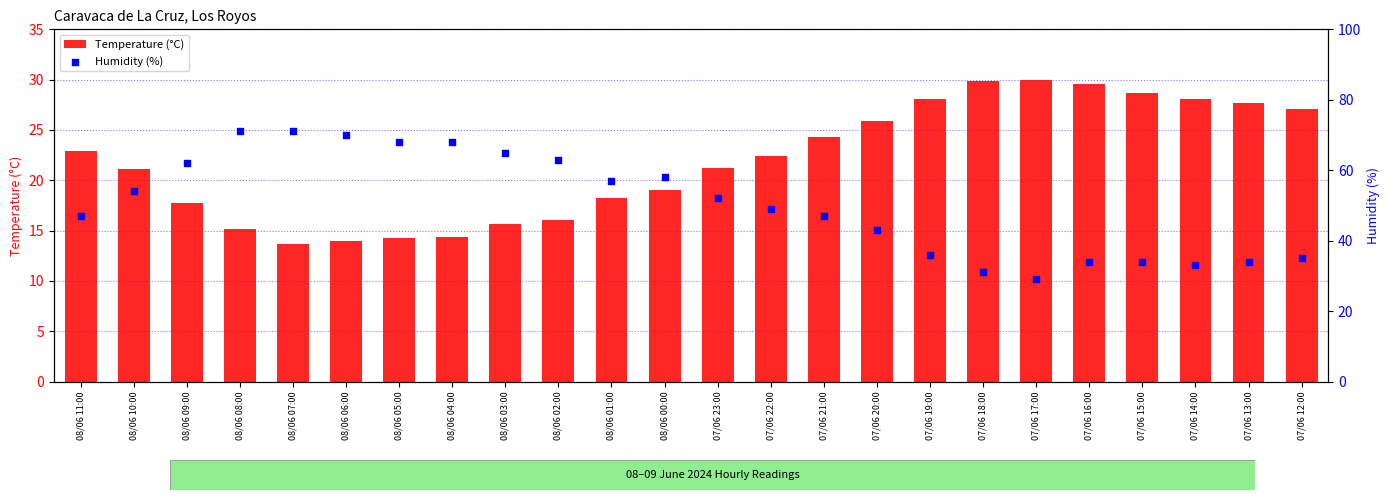

At how many categories does at least one series exceed 39?

16